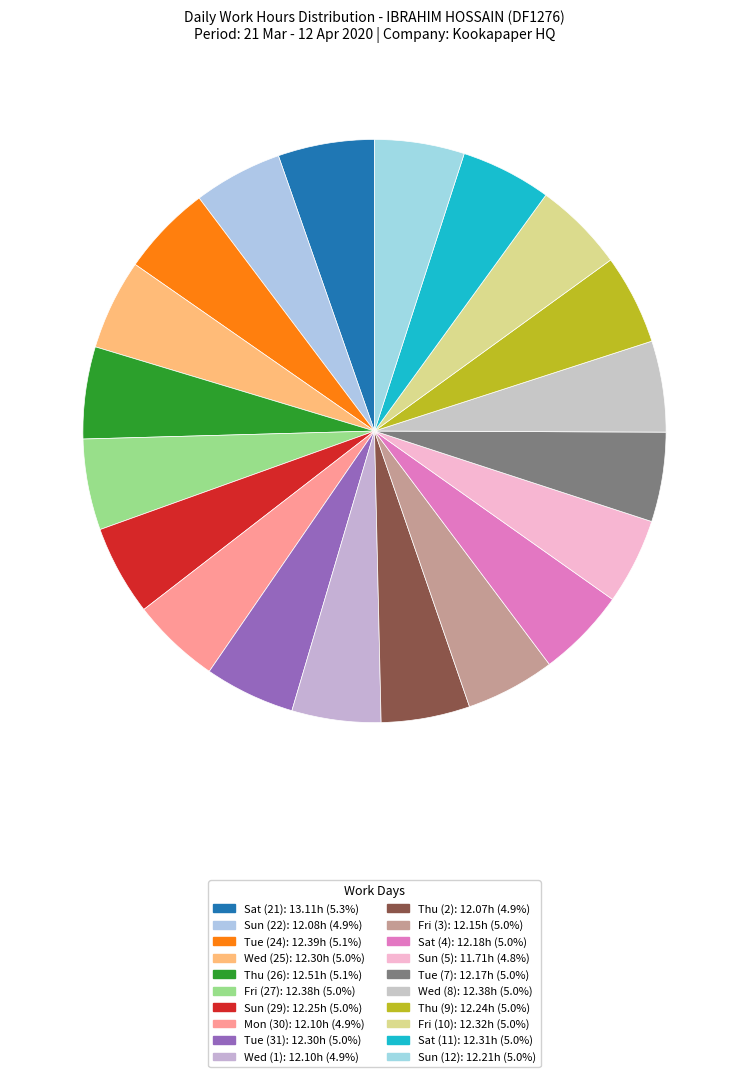

How many slices are in this pie chart?

20